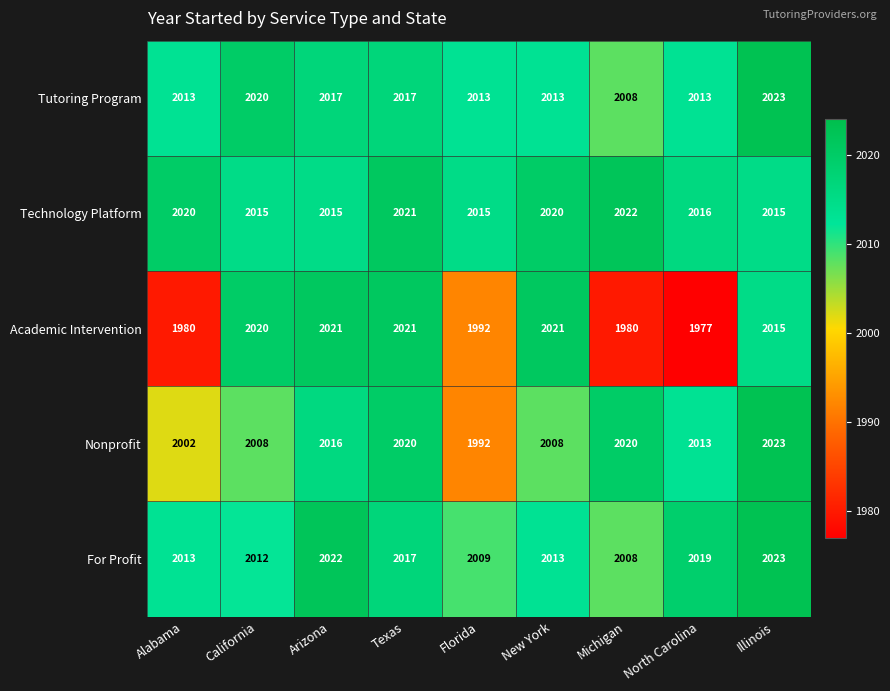

Between New York and Michigan, which series saw the biggest shift?

Academic Intervention